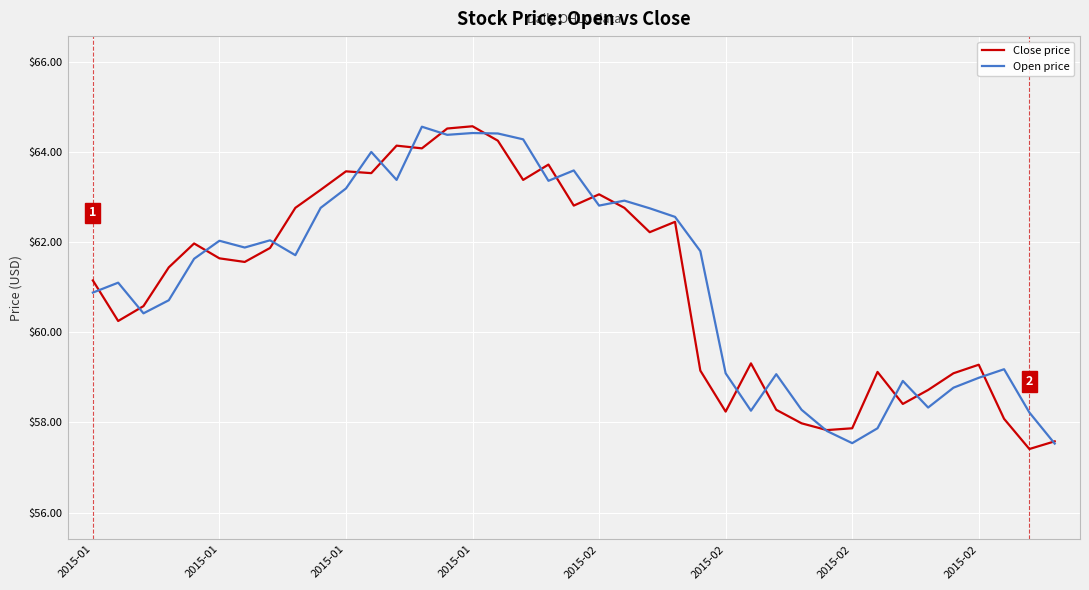

What is the maximum value for Close price?

64.6